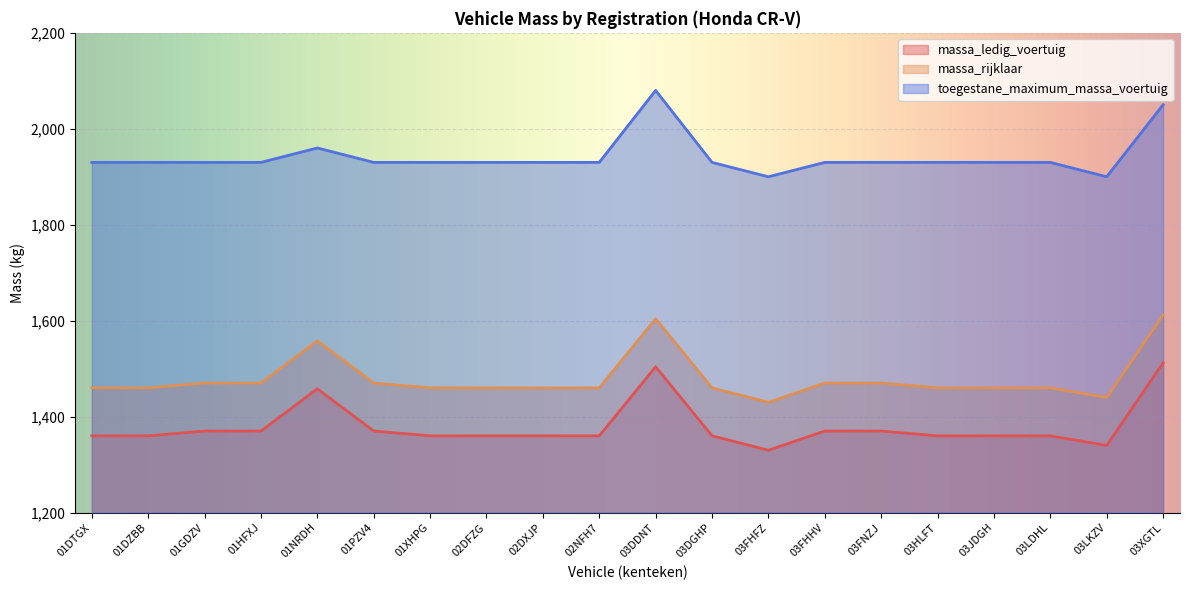

What is the minimum value for toegestane_maximum_massa_voertuig?

1900